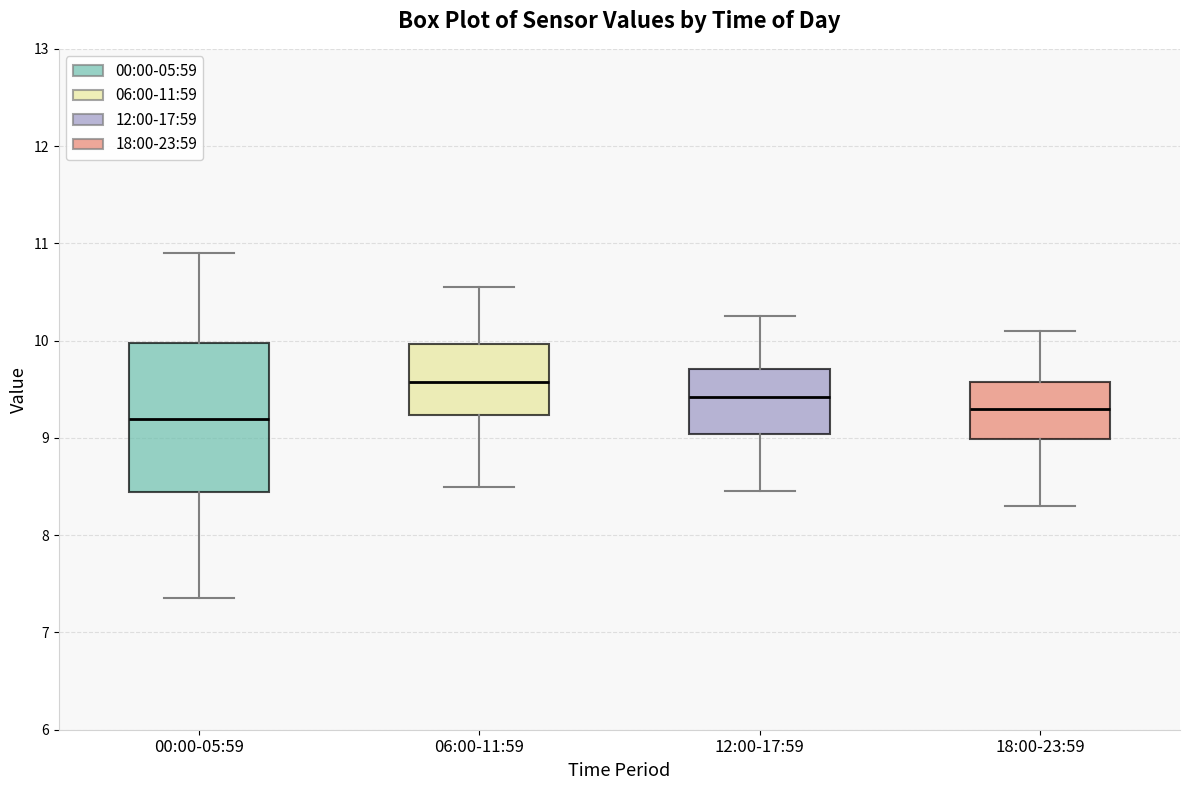

Which box is the tallest, from its lower edge to its upper edge?

00:00-05:59